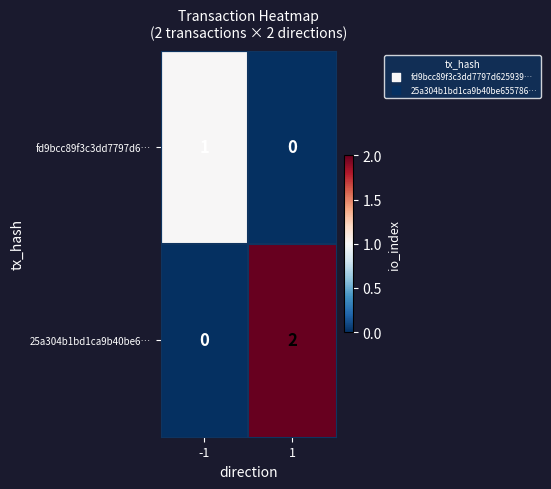

Between -1 and 1, which series saw the biggest shift?

25a304b1bd1ca9b40be6…